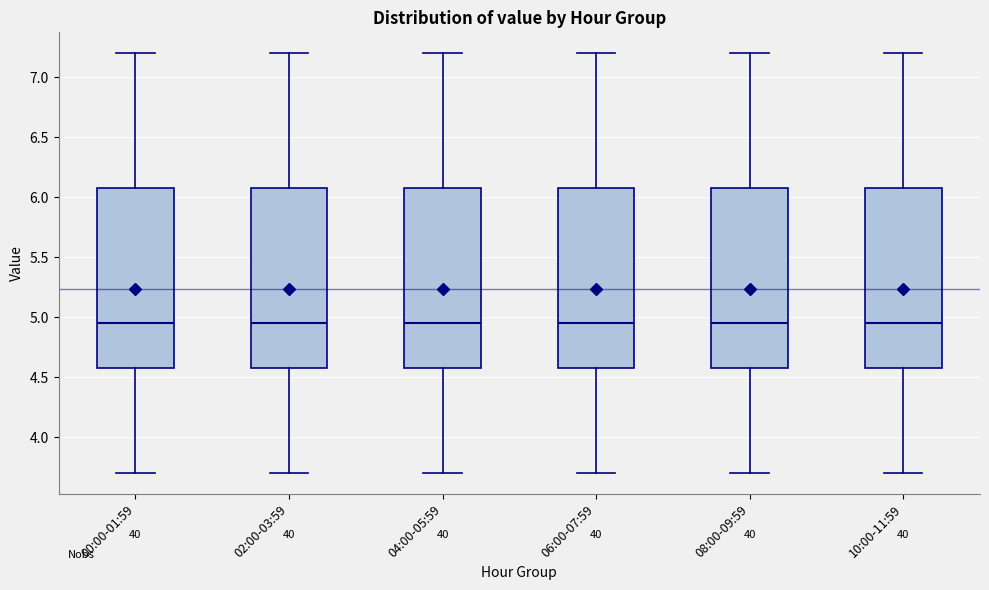

Reading left to right, transcribe this box plot: for each box, give where its median line is, the range the box spans, and where its two whiskers end, as read against the y-axis. The values are not printed on the chart, so give them approximately, as read against the axis.

00:00-01:59: median 4.95, box 4.60 to 6.10, whiskers 3.70 to 7.20
02:00-03:59: median 4.95, box 4.60 to 6.10, whiskers 3.70 to 7.20
04:00-05:59: median 4.95, box 4.60 to 6.10, whiskers 3.70 to 7.20
06:00-07:59: median 4.95, box 4.60 to 6.10, whiskers 3.70 to 7.20
08:00-09:59: median 4.95, box 4.60 to 6.10, whiskers 3.70 to 7.20
10:00-11:59: median 4.95, box 4.60 to 6.10, whiskers 3.70 to 7.20